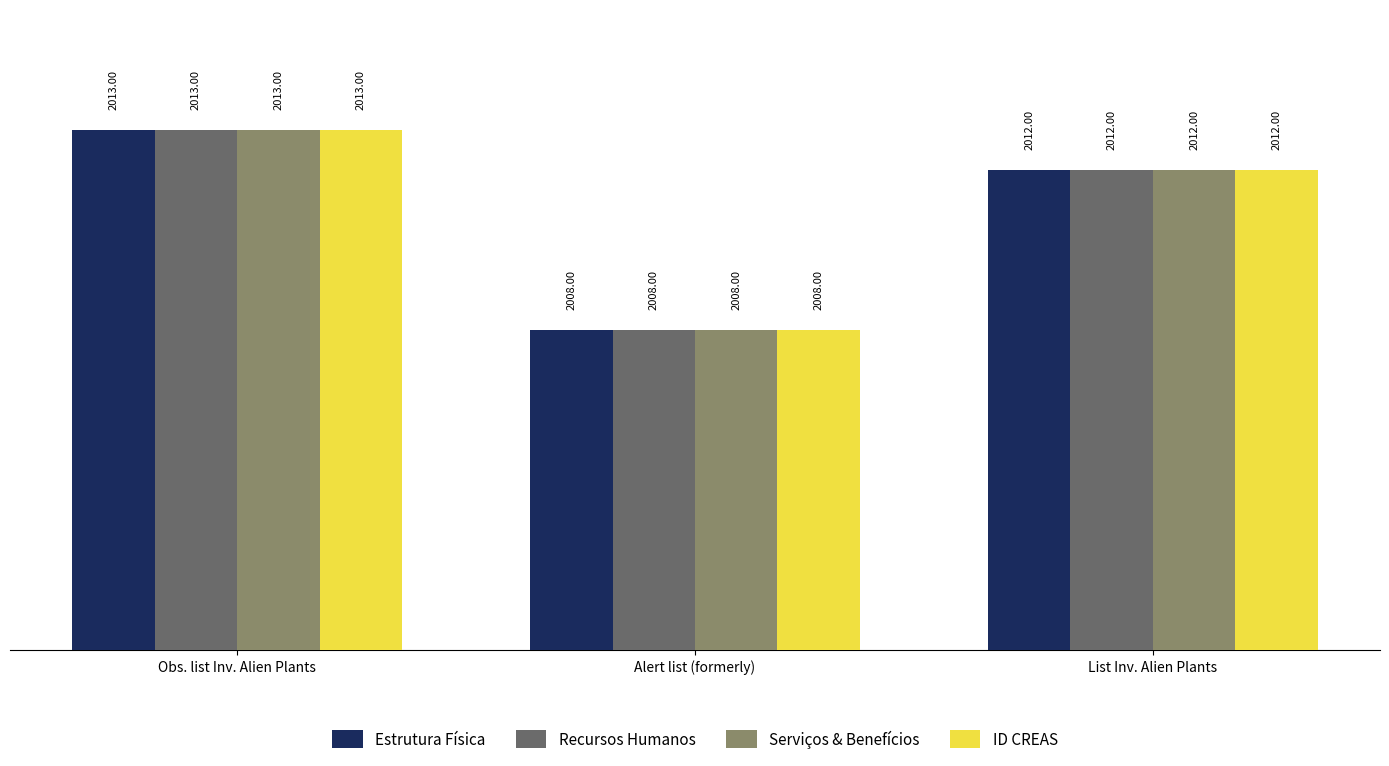

Which label corresponds to the largest value in the chart?

Obs. list Inv. Alien Plants